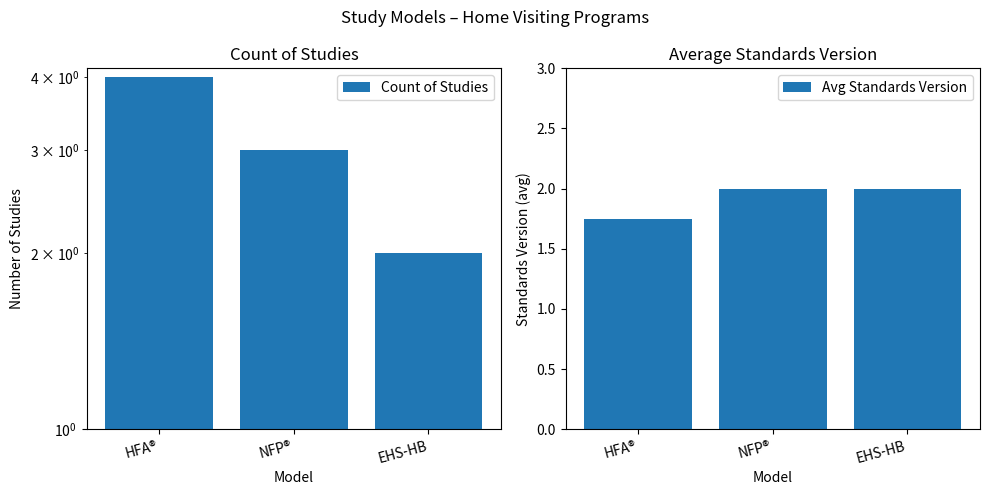

What is the sum of all Count of Studies values?

9.0